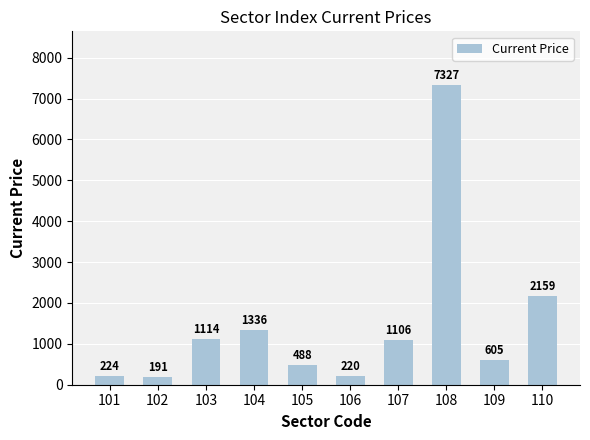

The chart shows a value of 220 at 106. True or false?

True